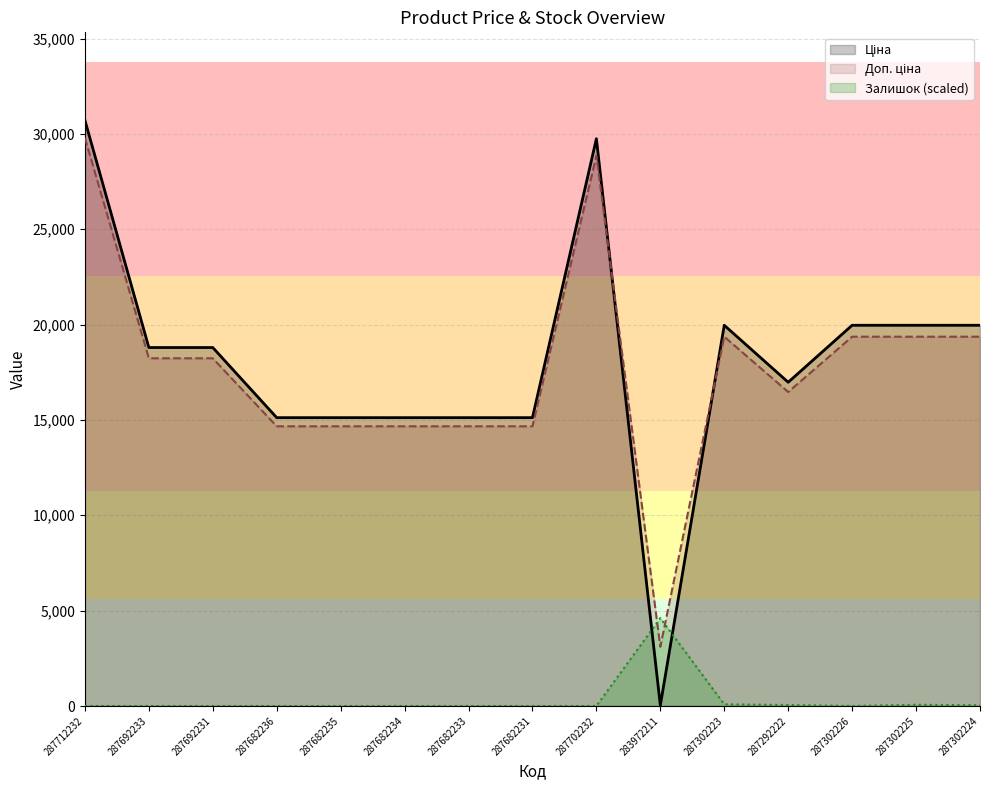

How many categories are shown in the chart?

15